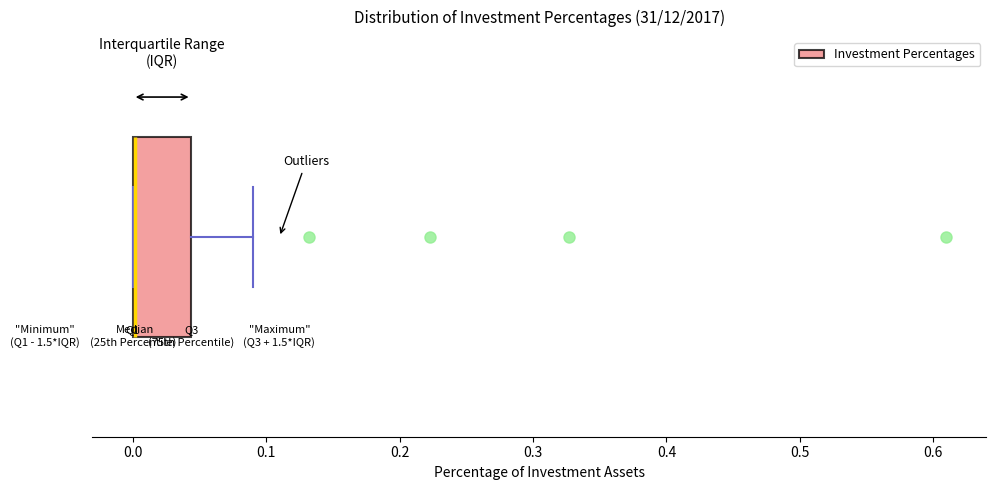

Where is the right edge of the box on the x-axis? The values are not printed on the chart, so give them approximately, as read against the axis.

0.04